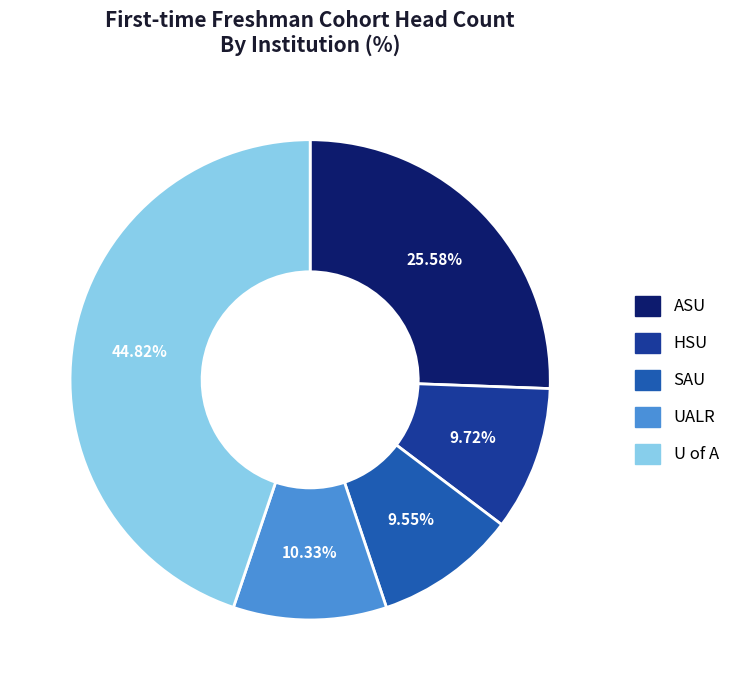

True or false: SAU accounts for 10% of the total.

True